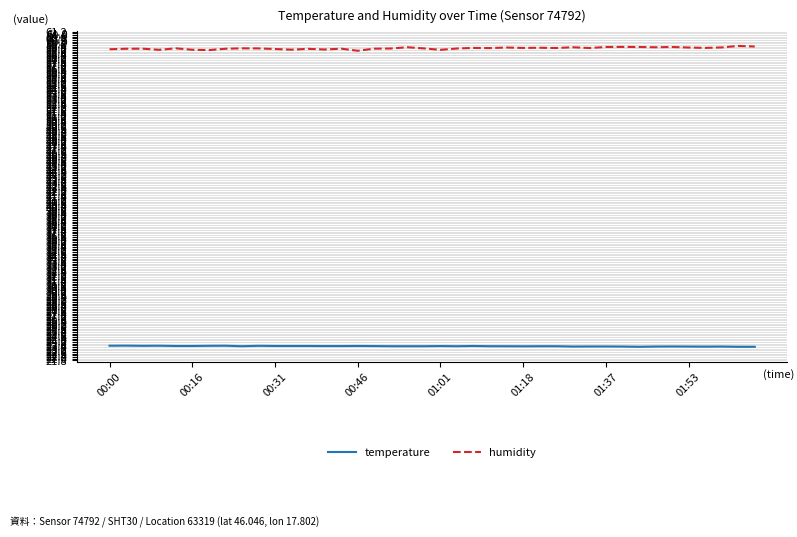

Which series has the largest total across all categories?

humidity